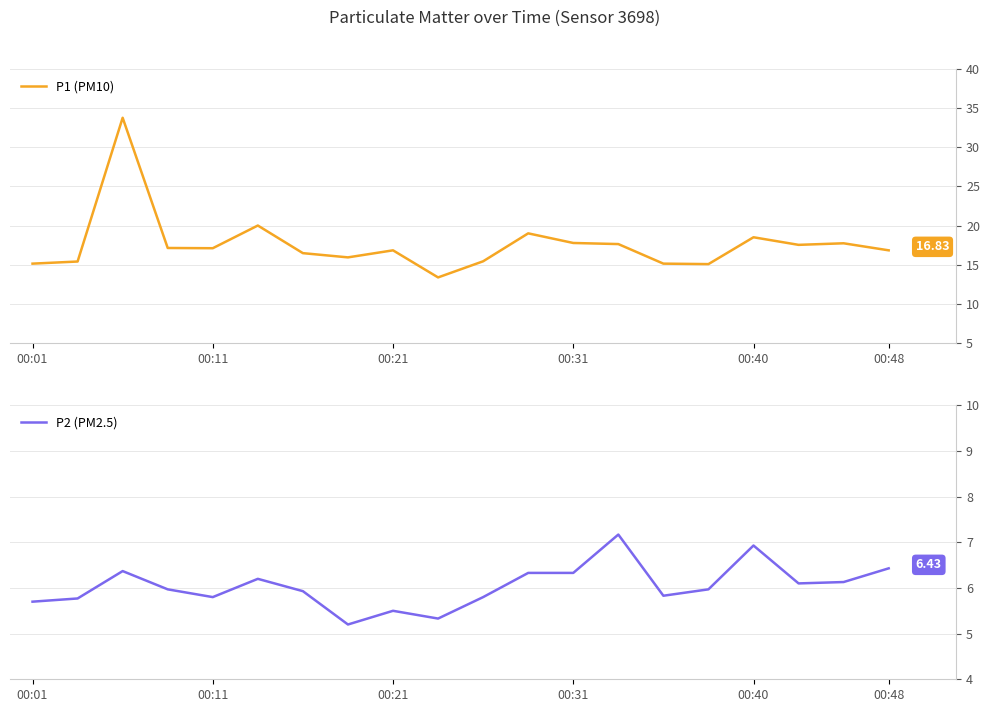

Which category has the lowest value in the P1 (PM10) series?

9